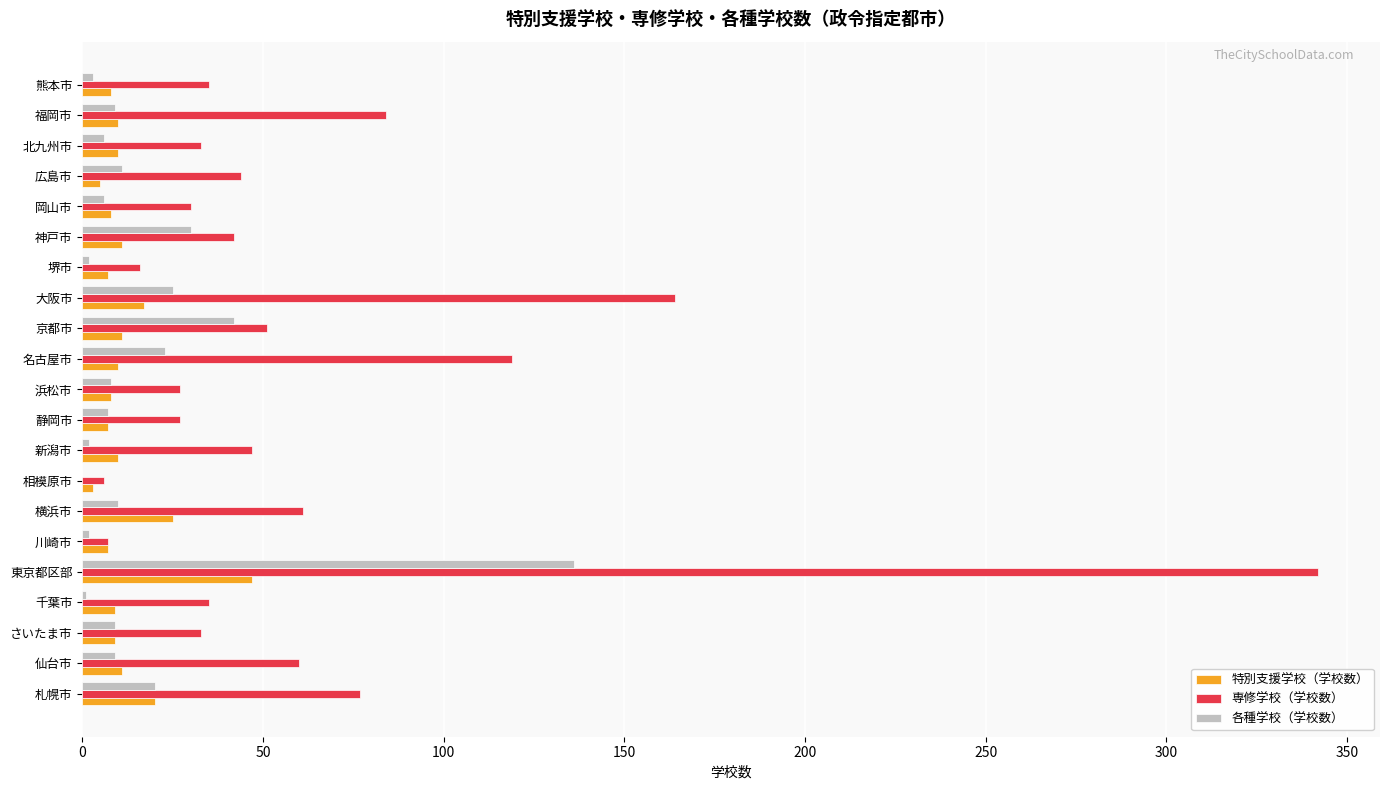

What is the sum of all 専修学校（学校数） values?

1340